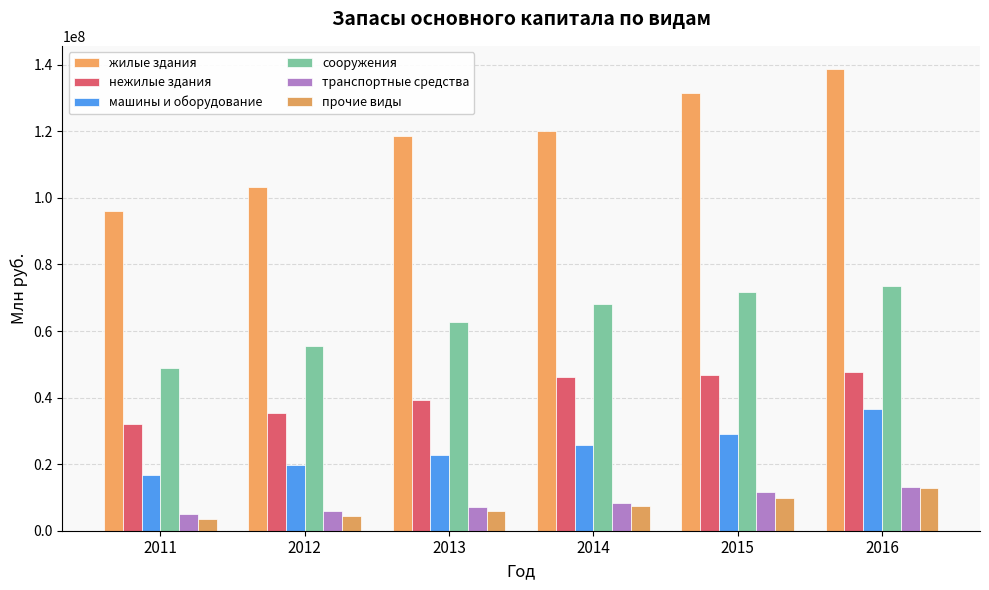

What is the difference between the жилые здания values at 2016 and 2014?

18608763